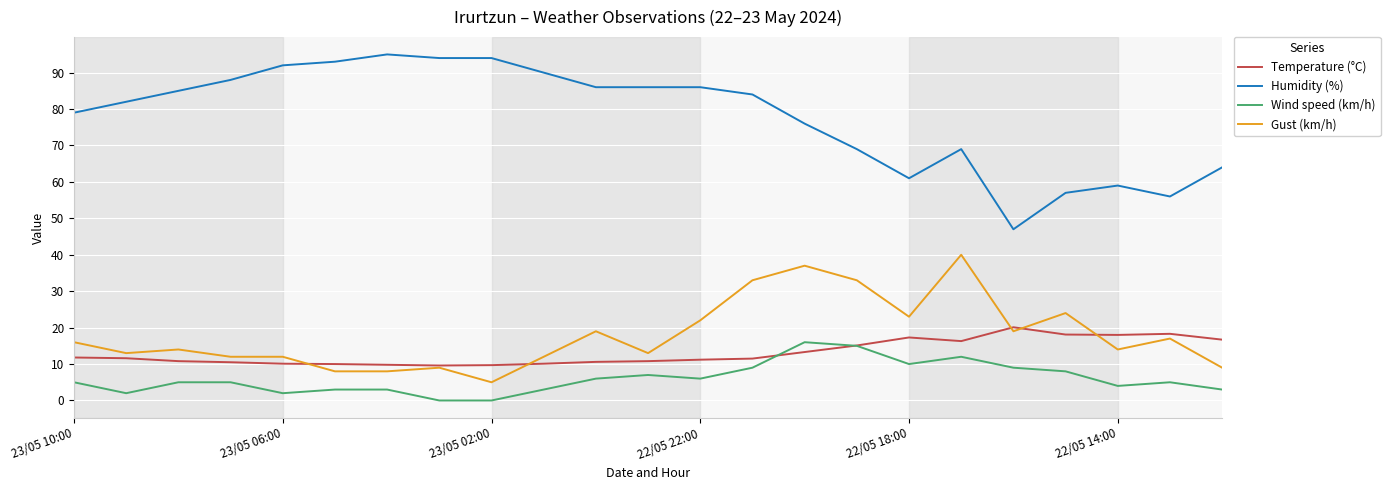

What is the greatest value displayed?

95.0